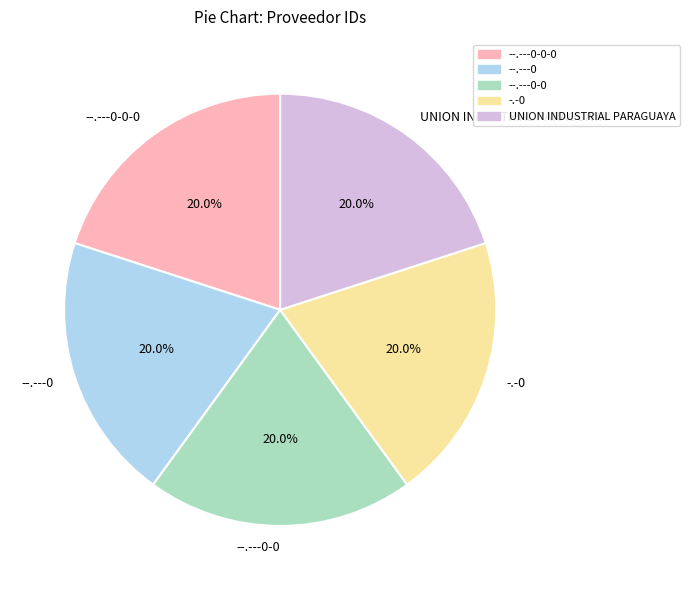

Is --.---0-0-0 the majority of the pie?

No